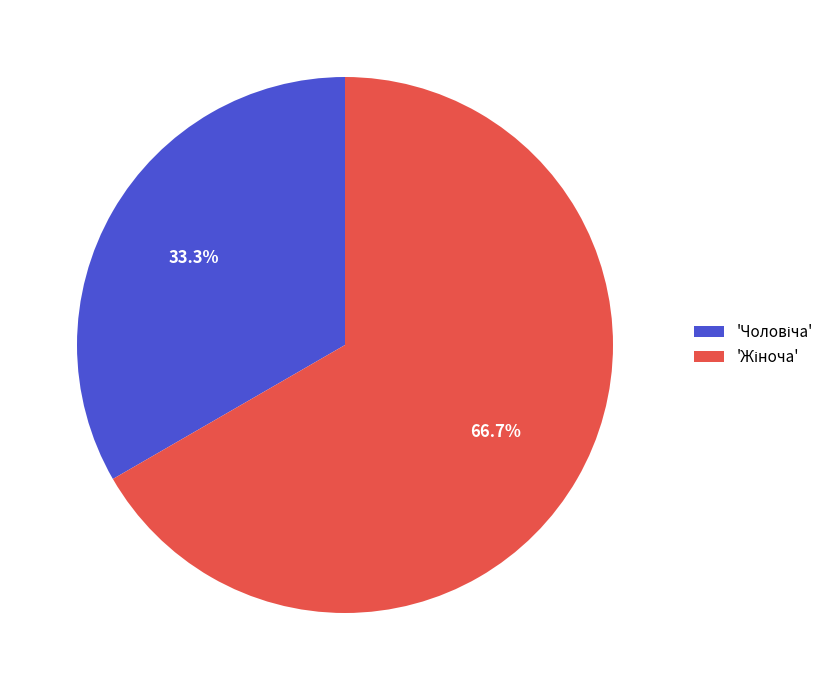

Which category accounts for the majority?

Жіноча